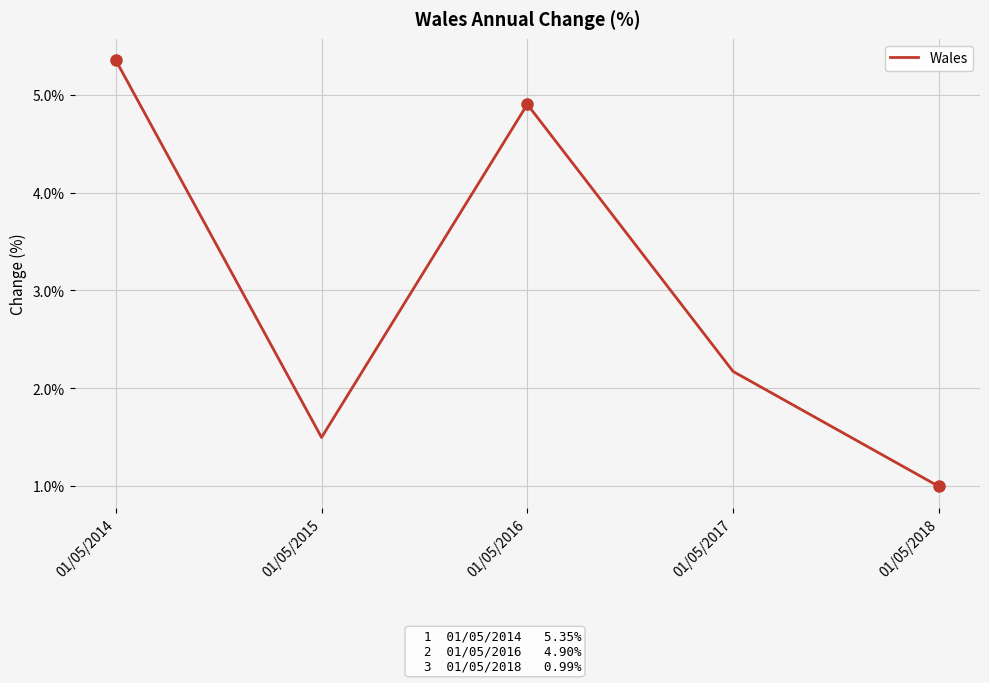

The value at 01/05/2017 is 3.8. True or false?

False